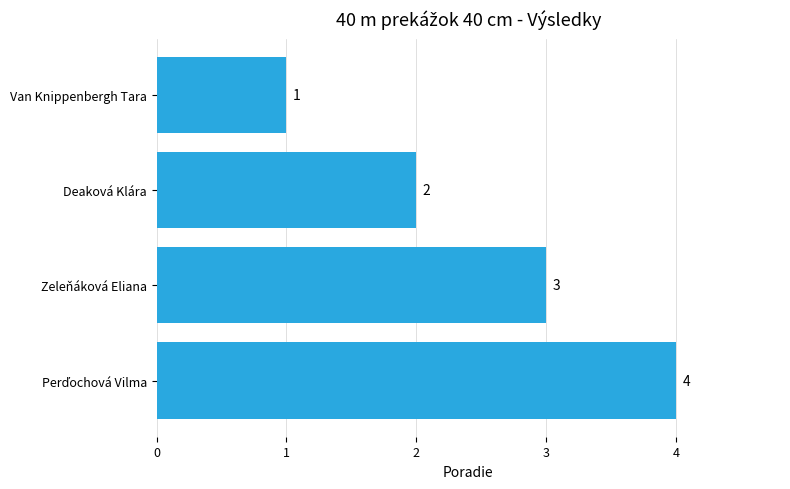

What is the greatest value displayed?

4